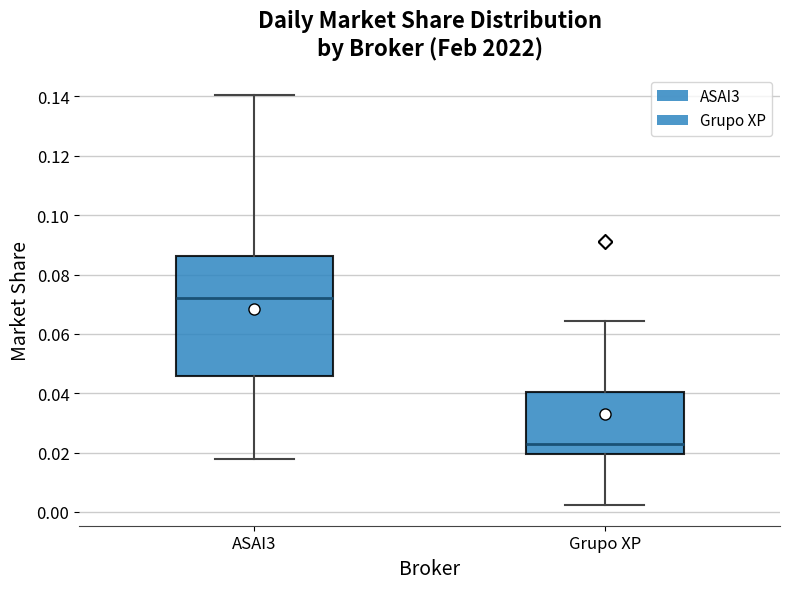

Which box has the highest median line?

ASAI3